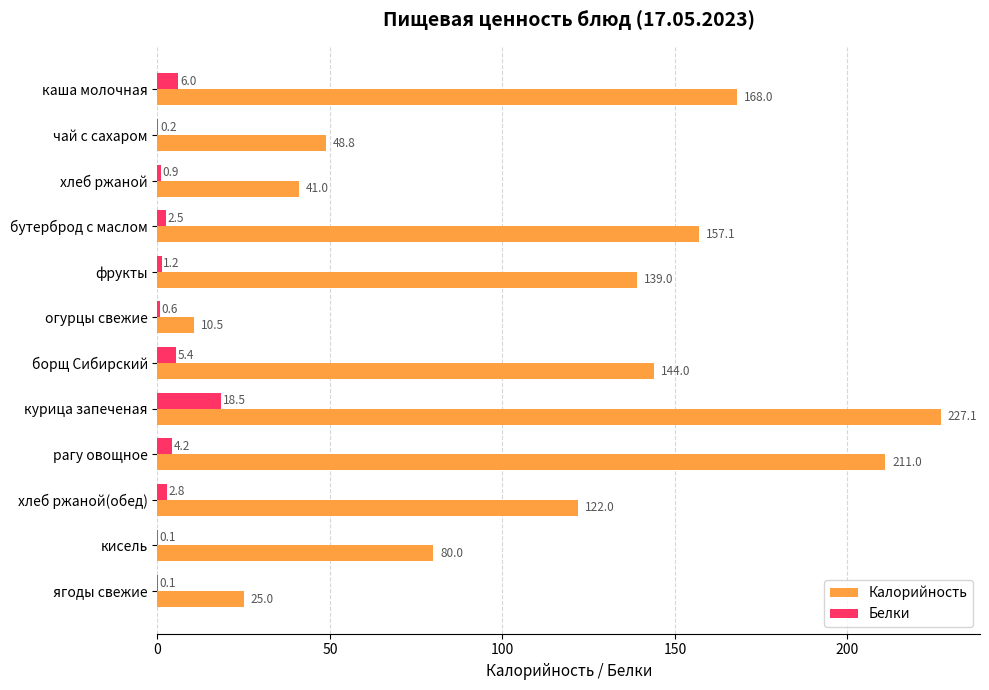

Which label corresponds to the largest value in the chart?

курица запеченая